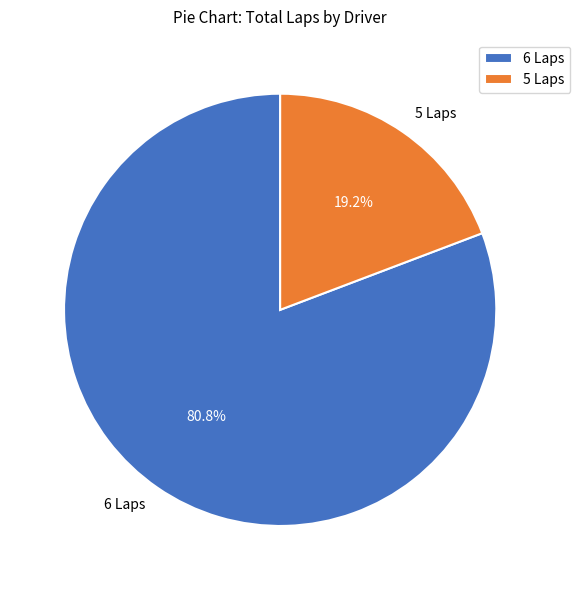

Is there a majority slice in this chart?

Yes